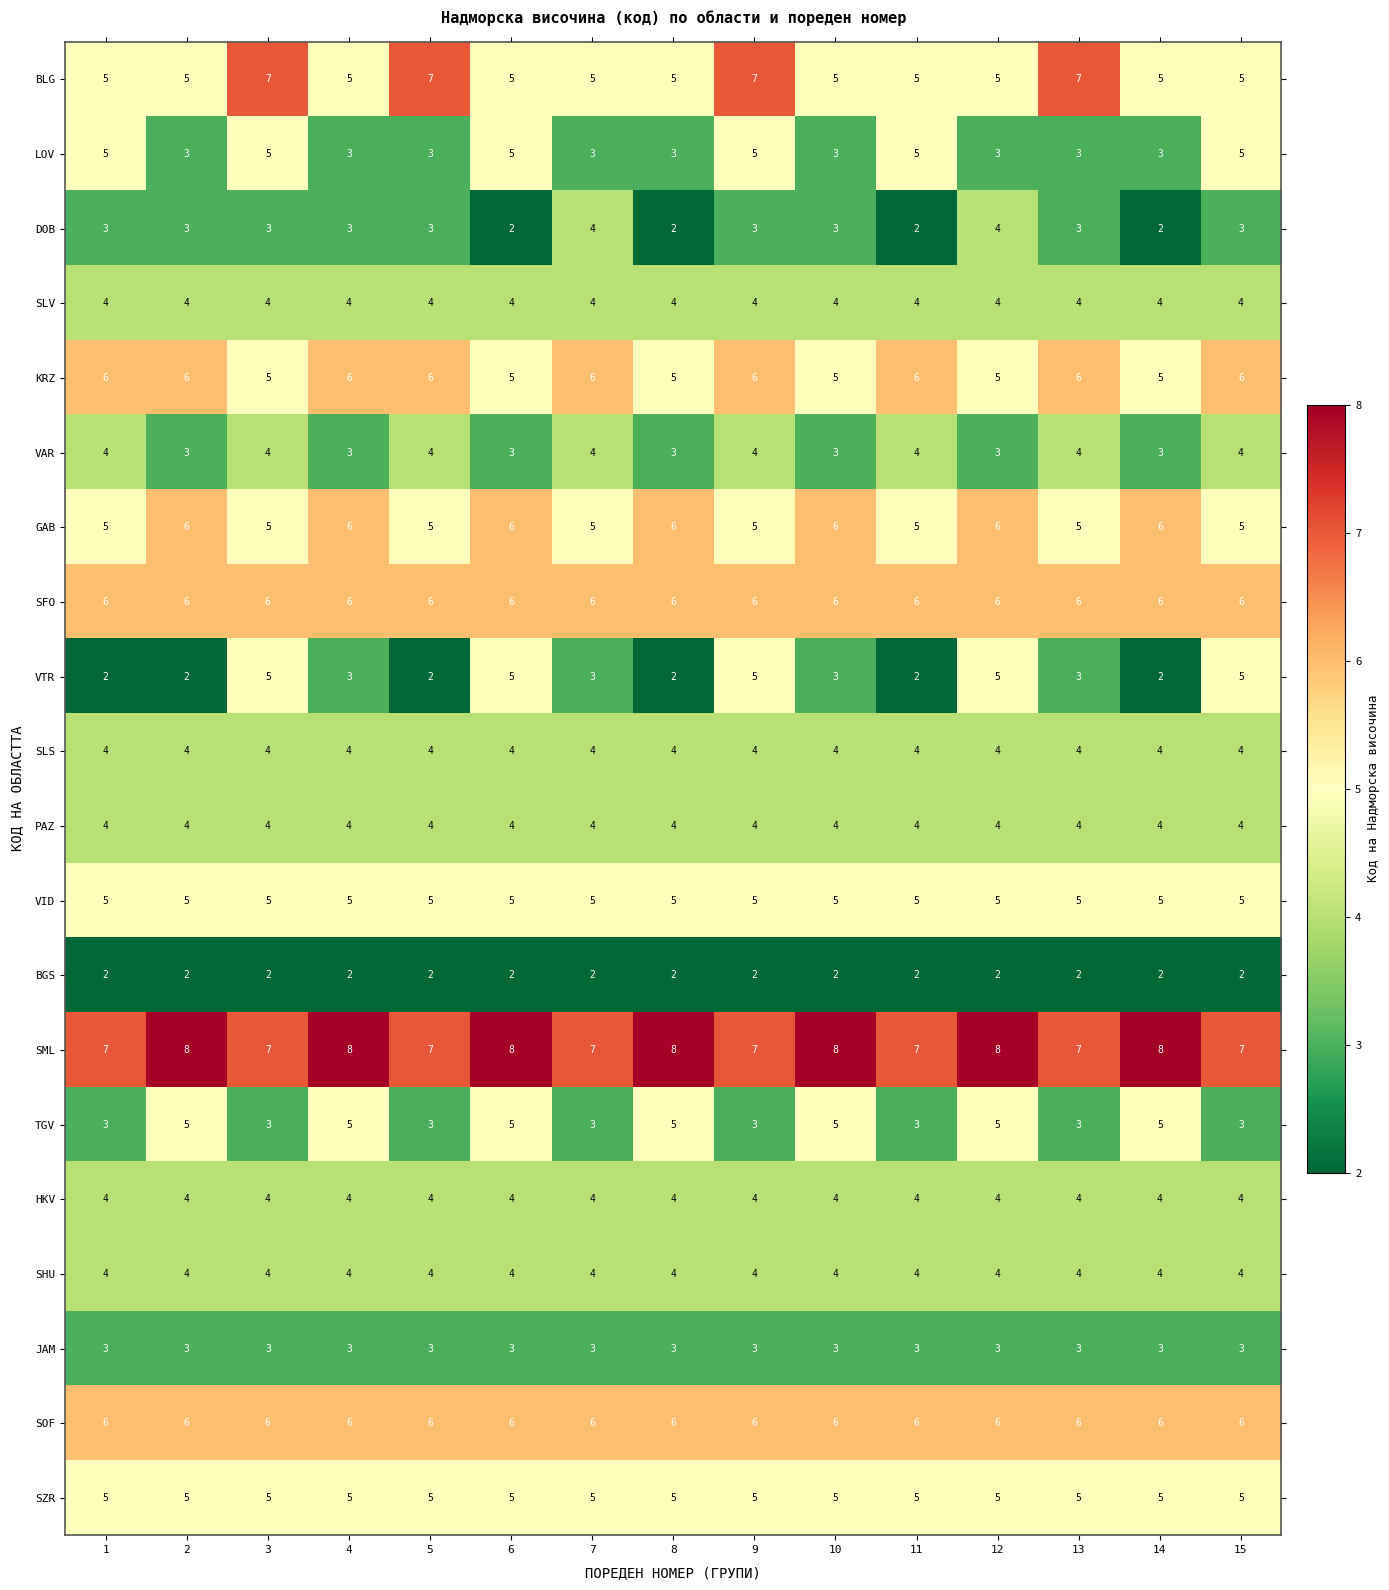

What is the maximum value shown in the chart?

8